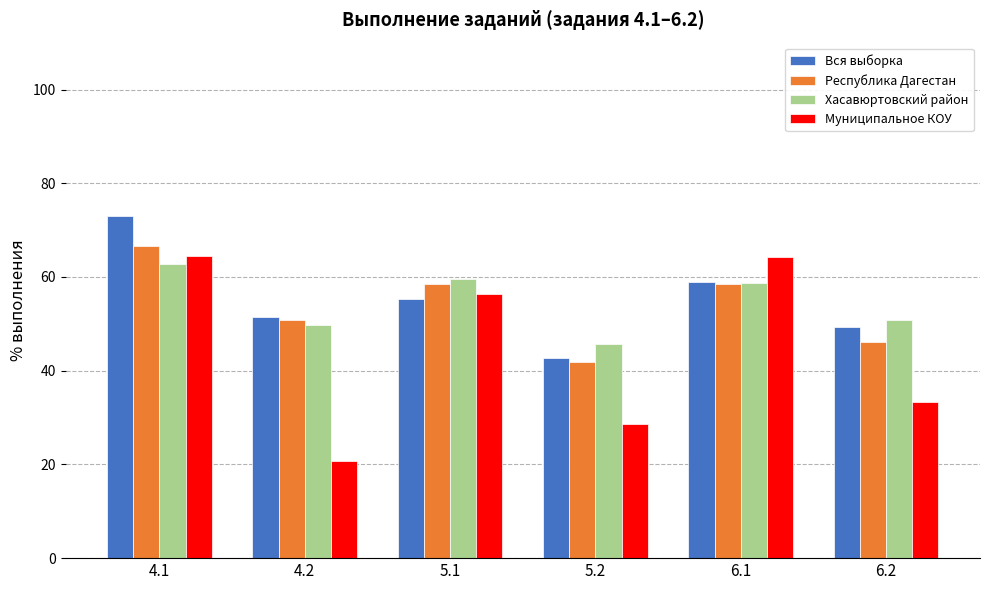

At how many categories does at least one series exceed 54?

3